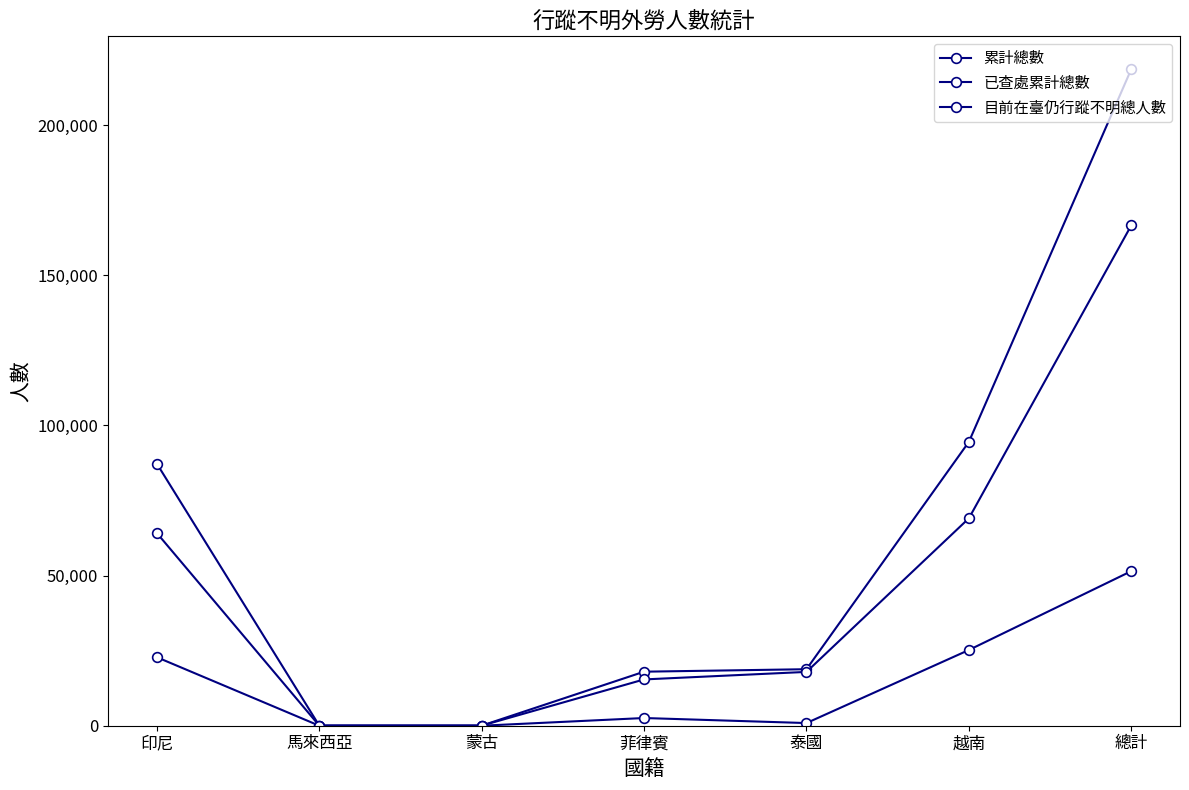

What is the difference between the maximum and minimum values in the 累計總數 series?

218560